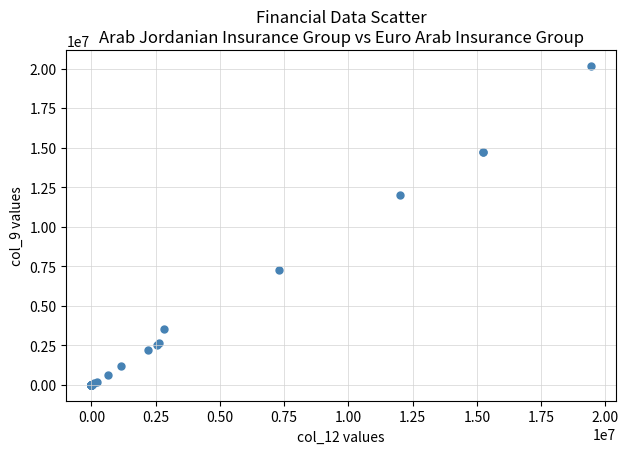

What Y value in the scatter plot is closest to 10081292?

12017886